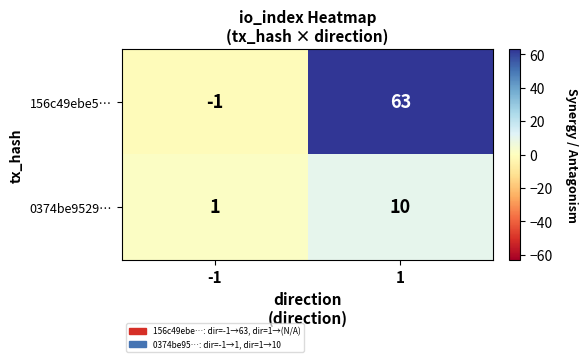

What is the difference between the maximum and minimum values in the 0374be9529… series?

9